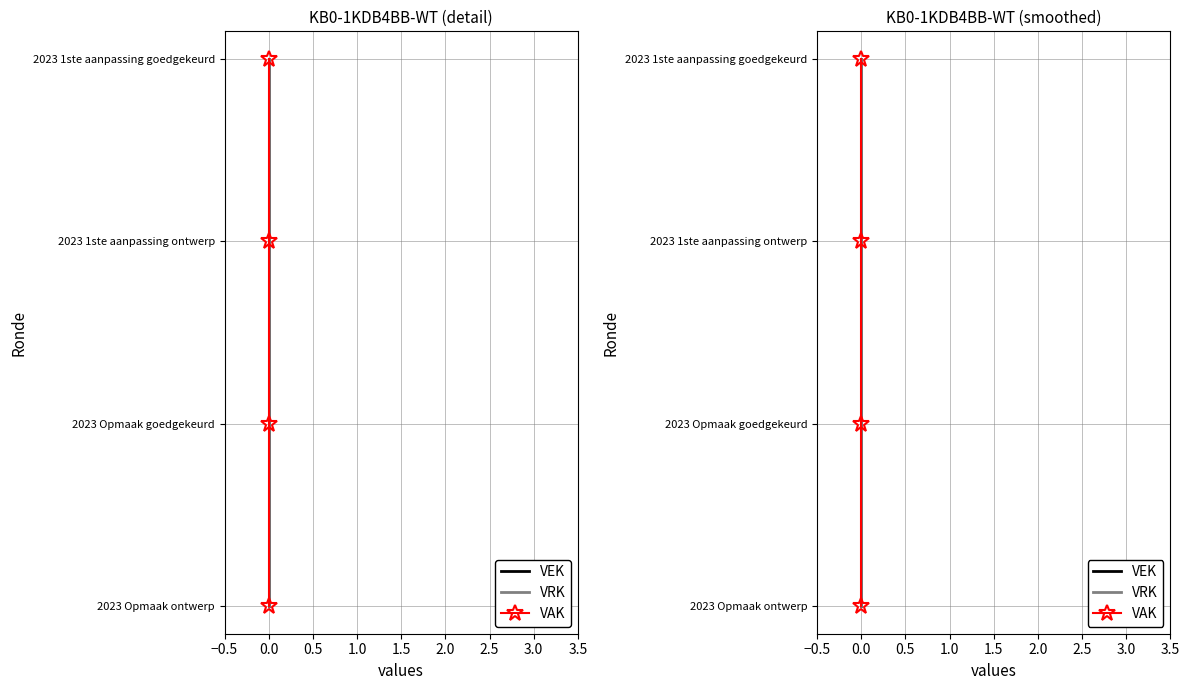

Rank the series at 0.0 from lowest to highest value.

VEK, VRK, VAK